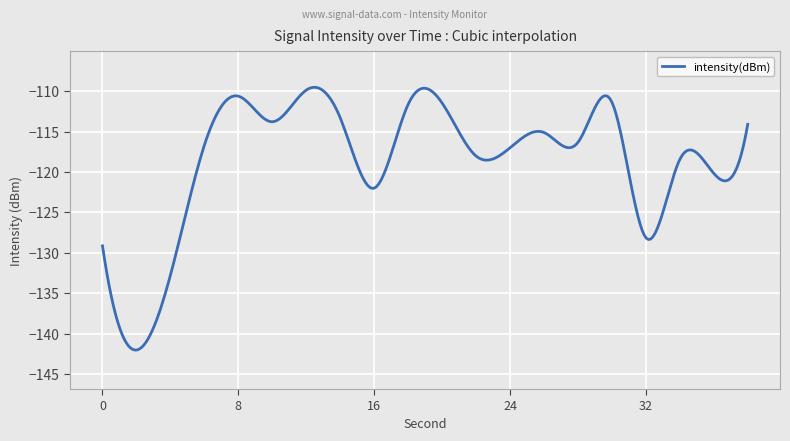

Count the number of categories in the chart.

300